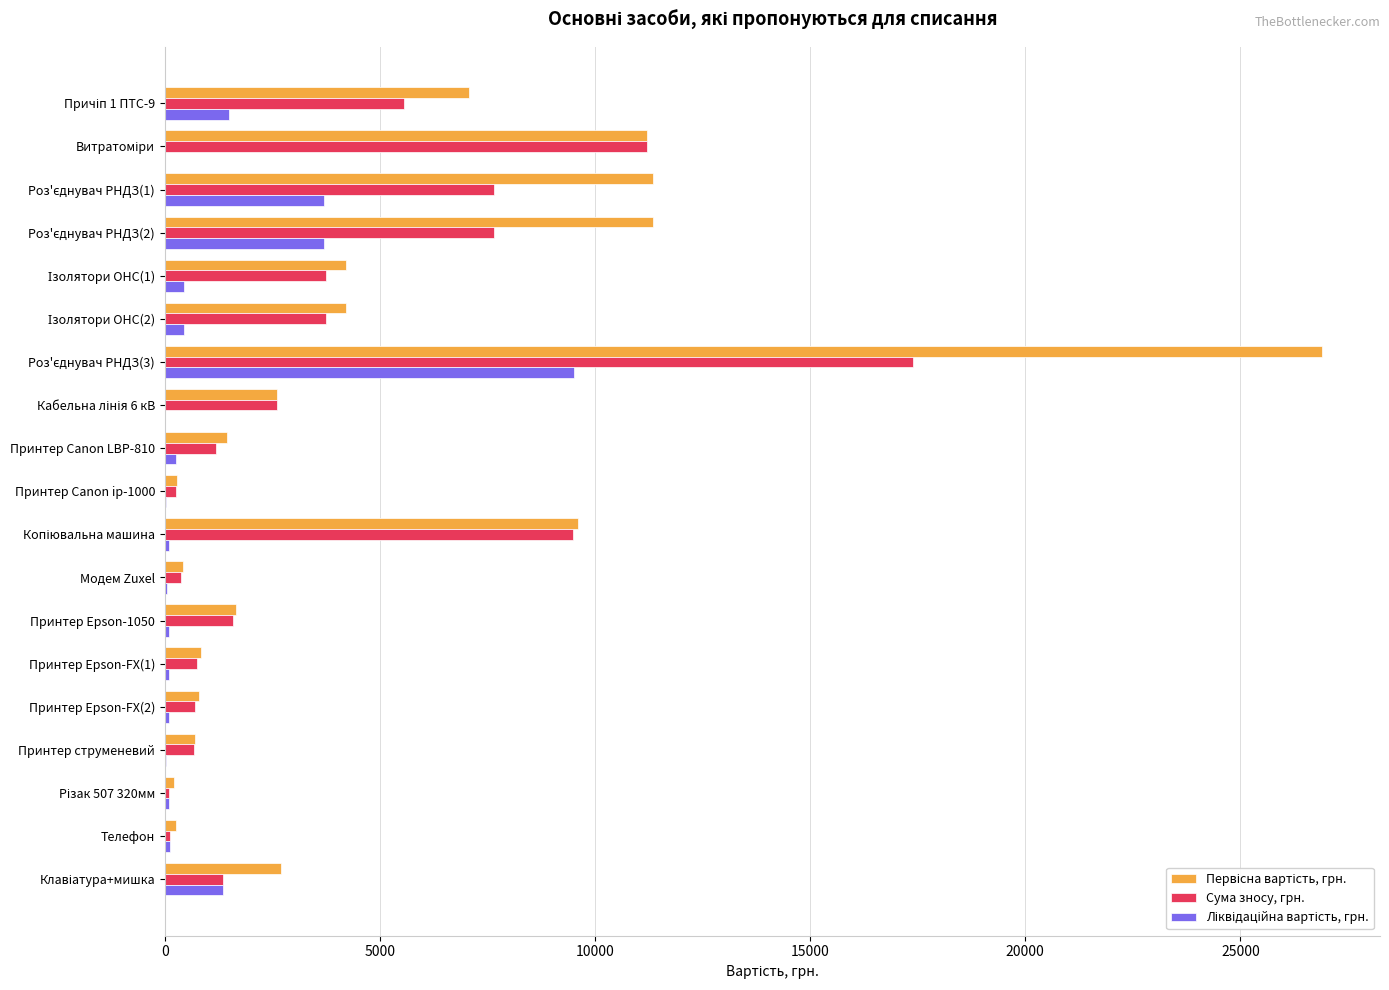

What is the difference between the maximum and minimum values in the Ліквідаційна вартість, грн. series?

9500.0